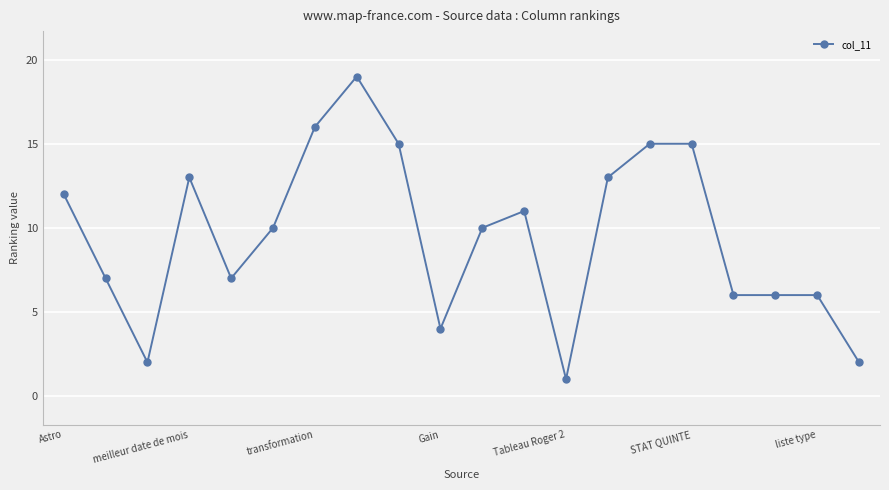

True or false: there are more than 1 points higher than both neighbors.

True